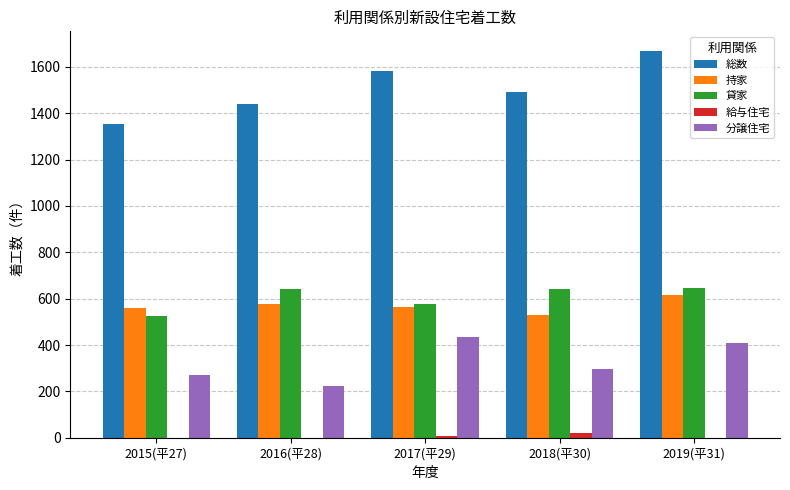

How many groups of bars are there?

5